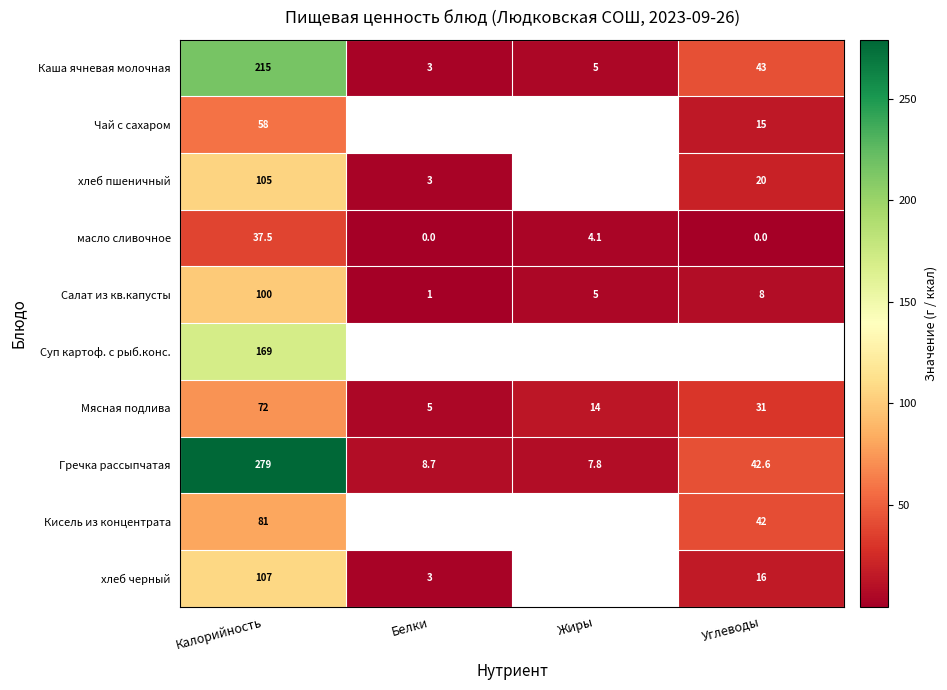

Is the value of хлеб черный at Углеводы greater than the value of масло сливочное at Жиры?

Yes